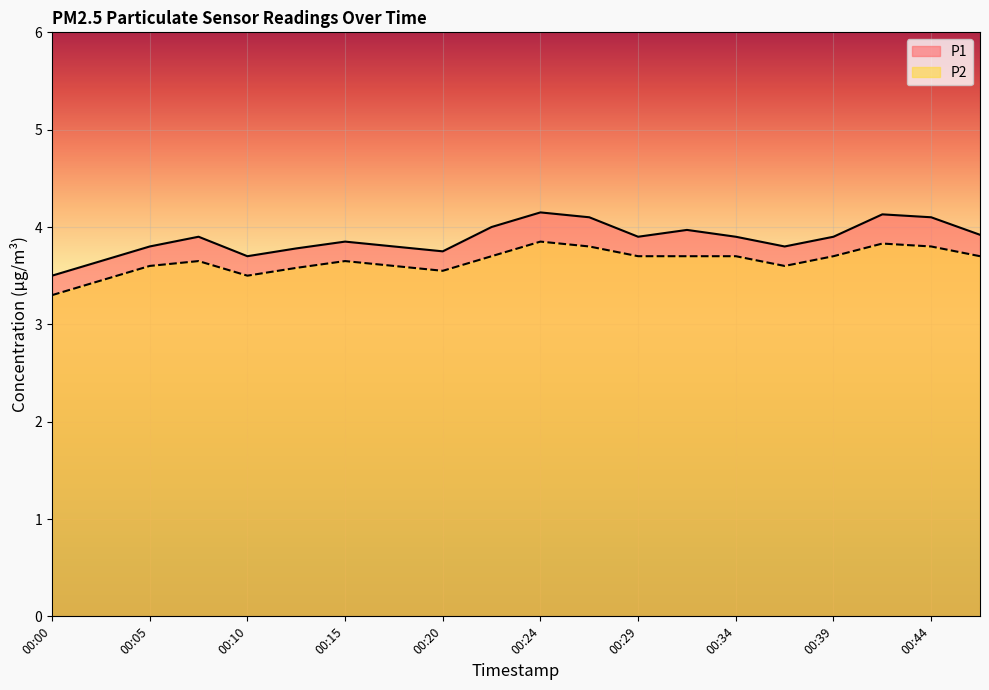

What are all the series names shown in the legend?

P1, P2